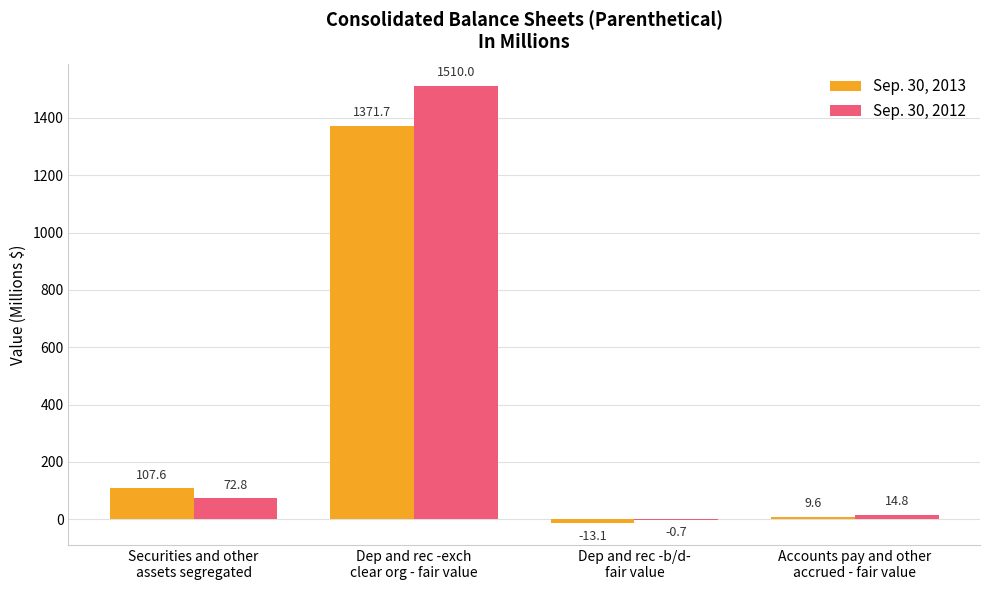

Which series changed the most between Dep and rec -exch
clear org - fair value and Dep and rec -b/d-
fair value?

Sep. 30, 2012